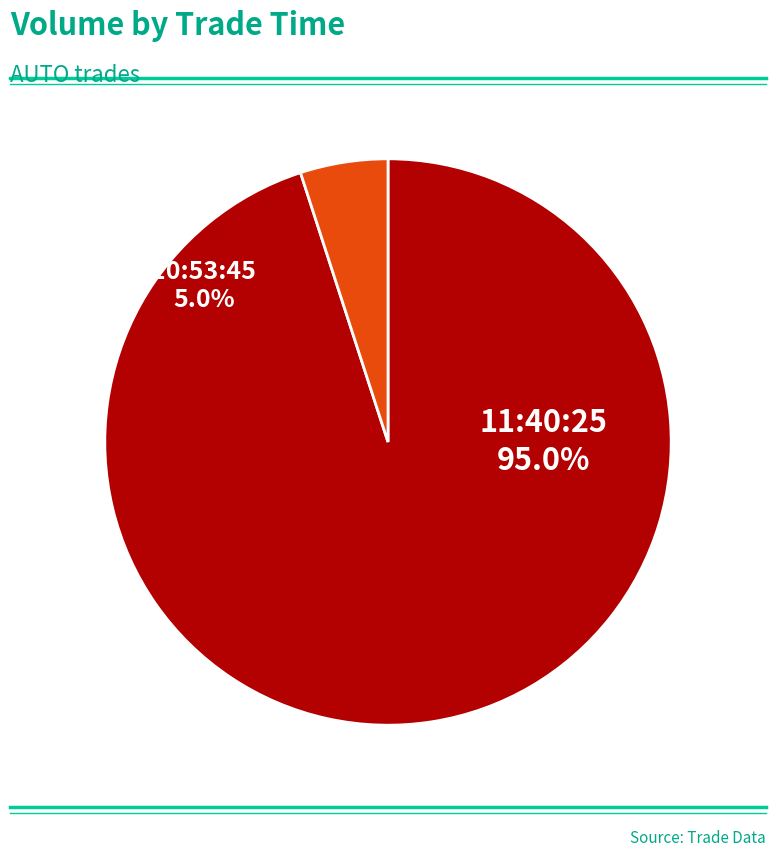

How many slices are in this pie chart?

2